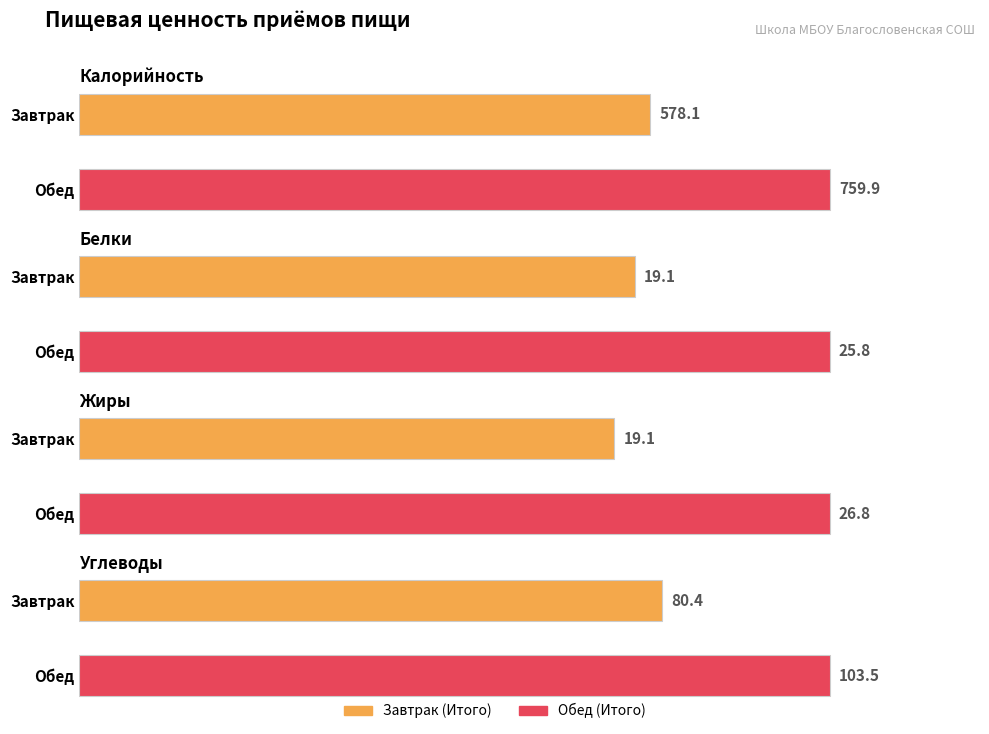

Reading right to left, list all the values displayed in this chart.

Калорийность: 759.9	578.1
Белки: 25.8	19.1
Жиры: 26.8	19.1
Углеводы: 103.5	80.4